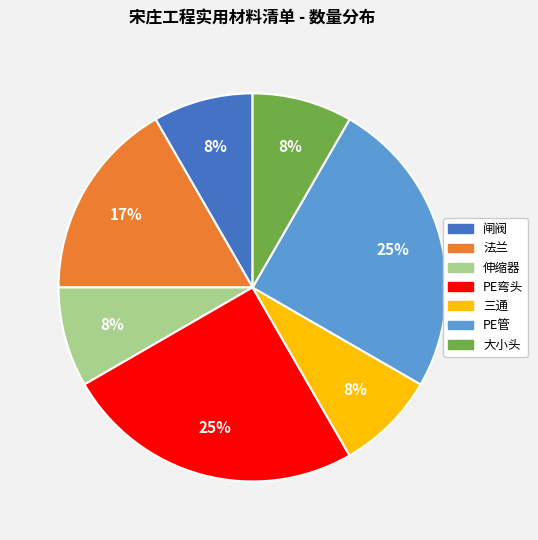

Is it true that 法兰 is 17% of the pie?

True